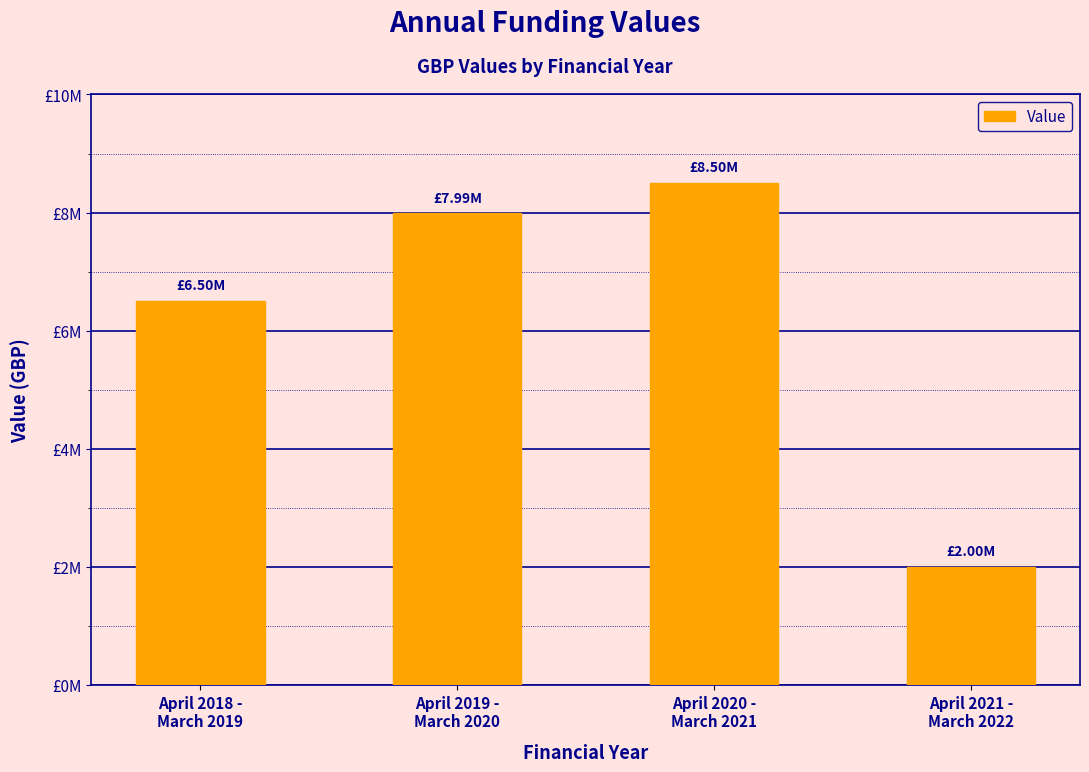

Does the chart contain any negative values?

No